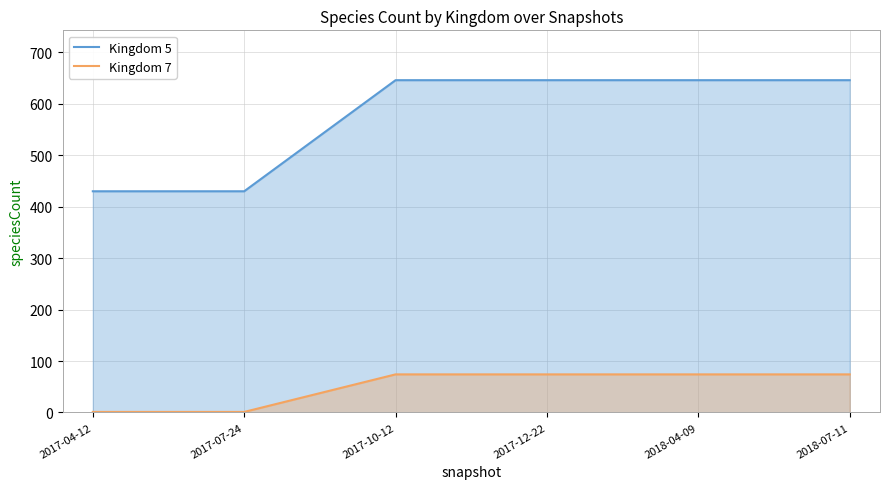

What is the total value across all series at 2017-12-22?

720